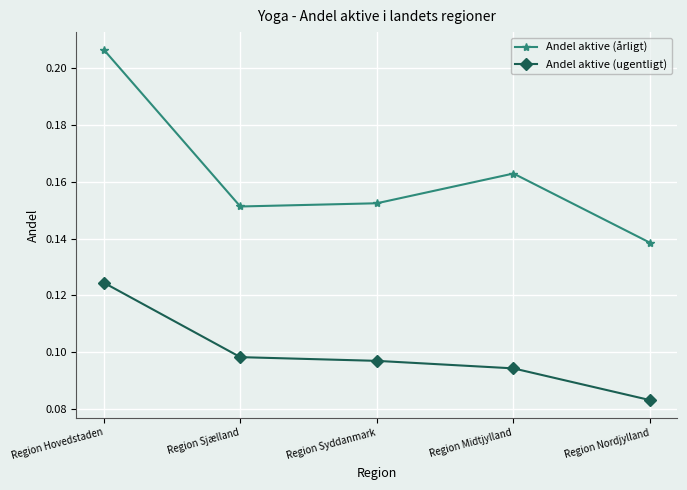

True or false: Andel aktive (årligt) and Andel aktive (ugentligt) intersect in this chart.

False